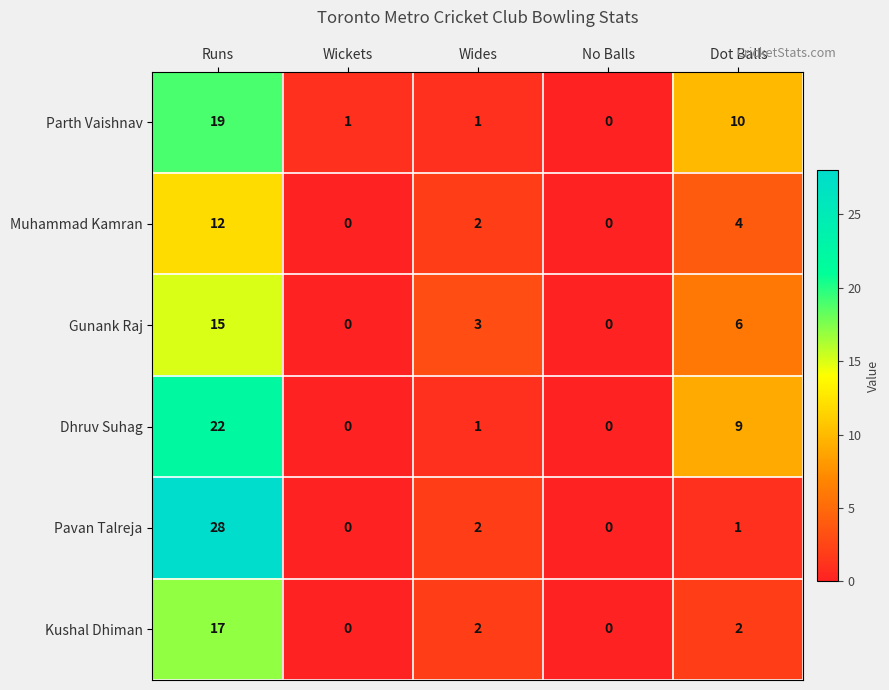

What is the difference between the maximum and second lowest values in the Parth Vaishnav series?

18